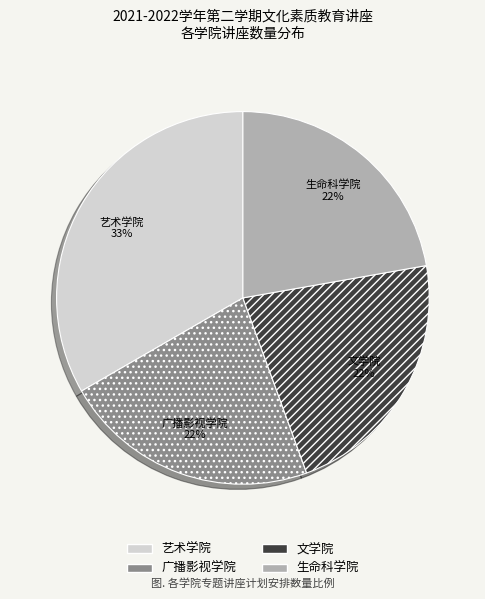

Is there a majority slice in this chart?

No